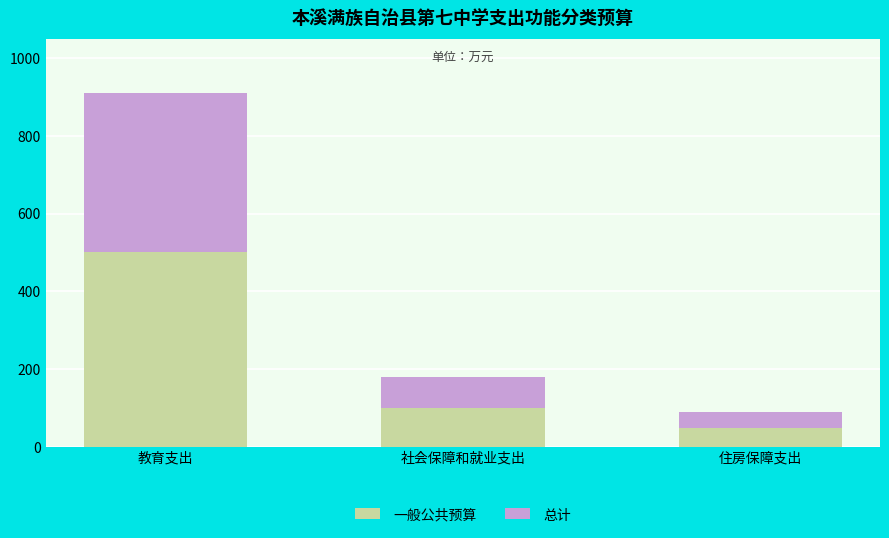

Which category has the lowest value in the 一般公共预算 series?

住房保障支出